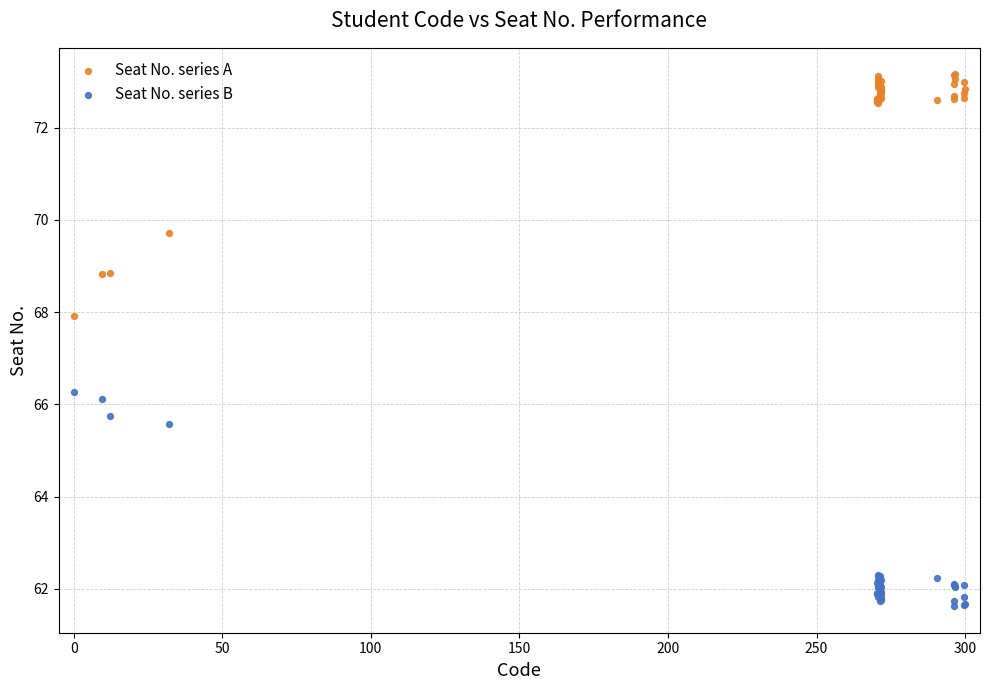

Which series has the widest spread of Y values?

Seat No. series A